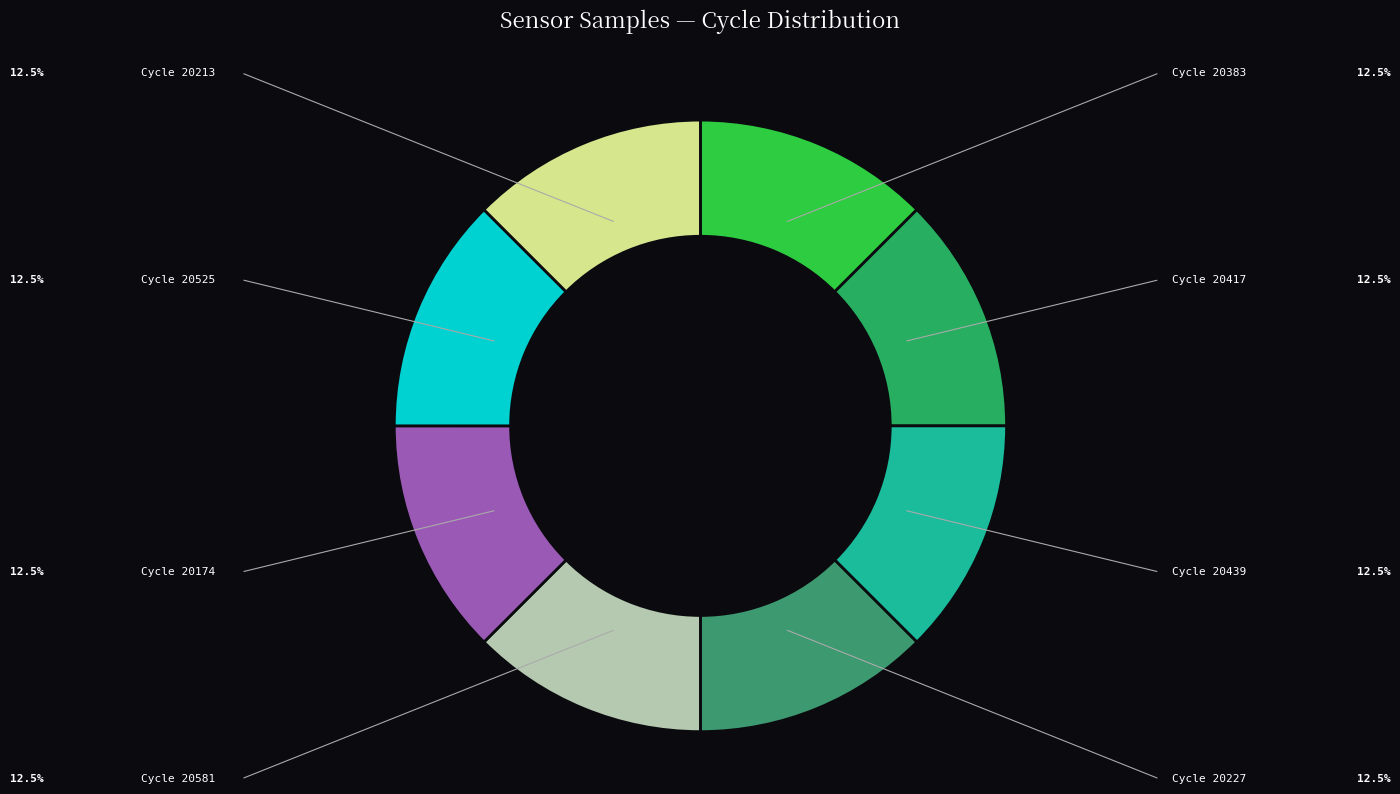

Count the number of slices in the pie.

8